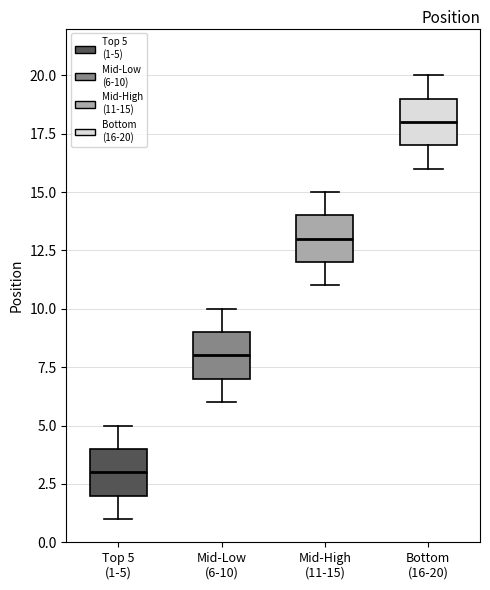

Which box's median line is the highest?

Bottom (16-20)